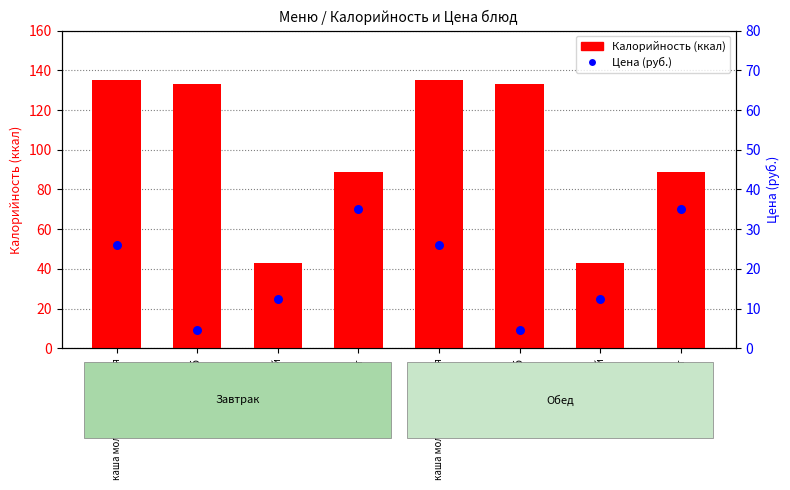

At which category is the sum across all series the highest?

каша молочная ячменная